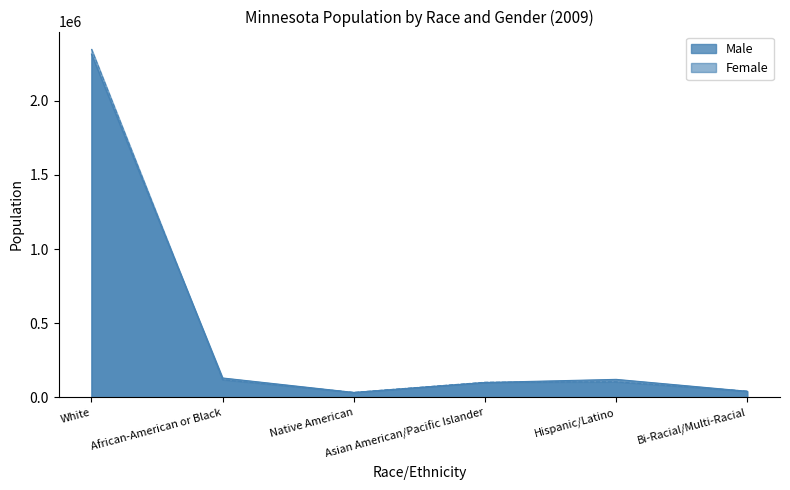

How many values in the Male series are below 121357?

3